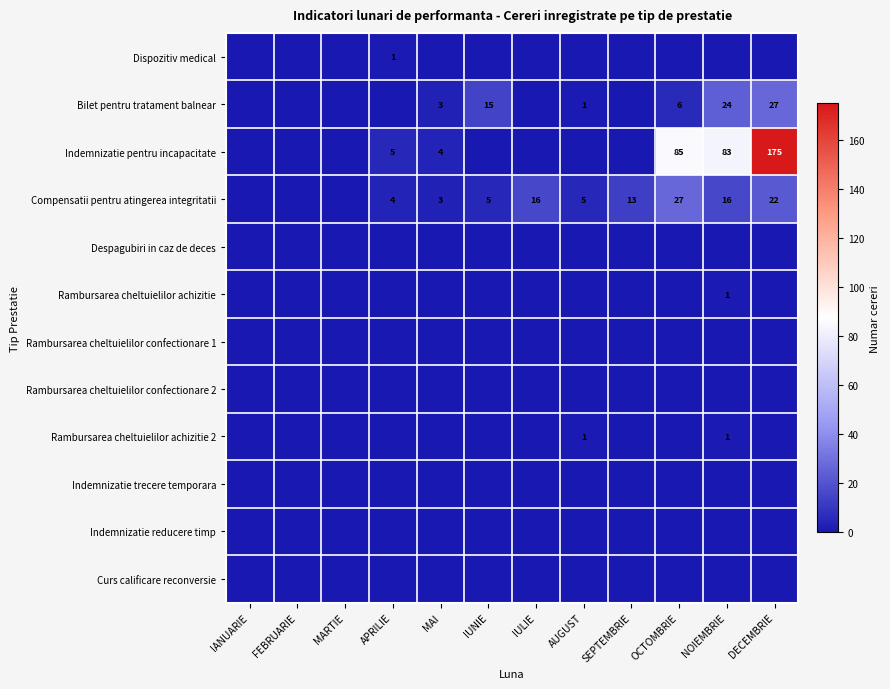

What is the total value across all series at DECEMBRIE?

224